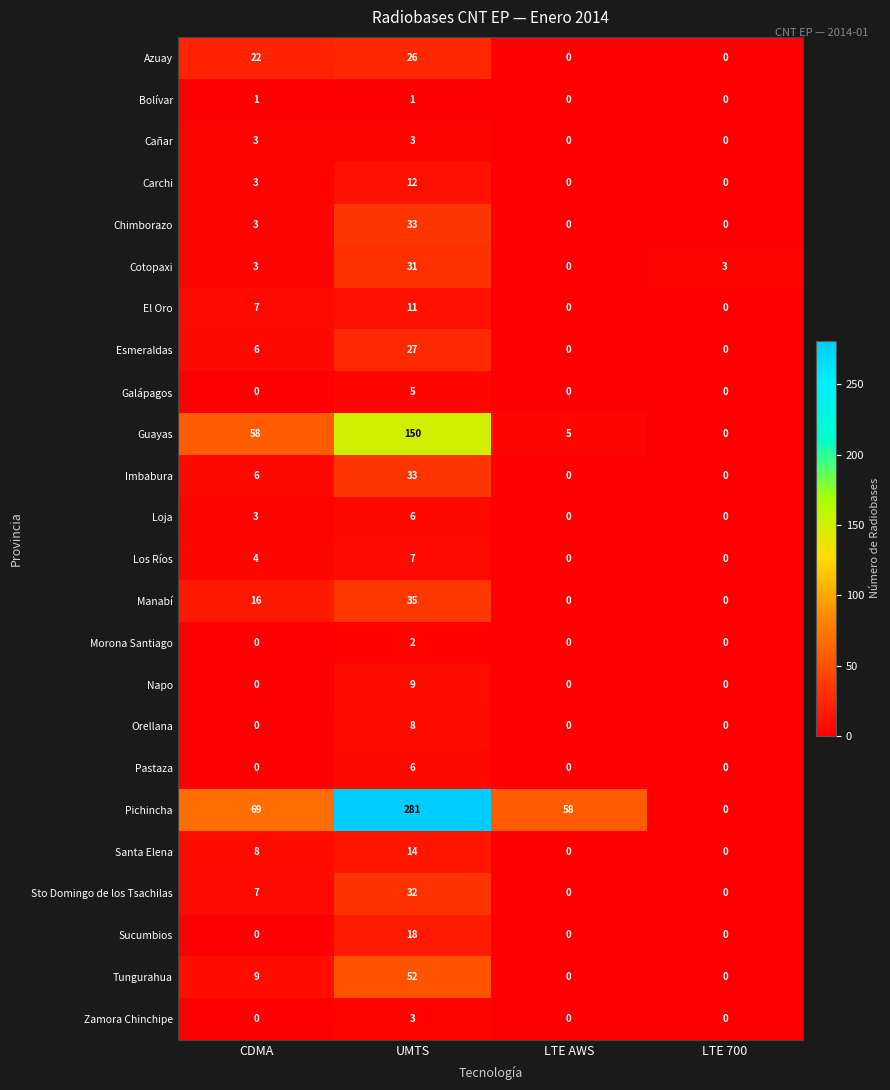

How many Morona Santiago values are between 0 and 2?

4